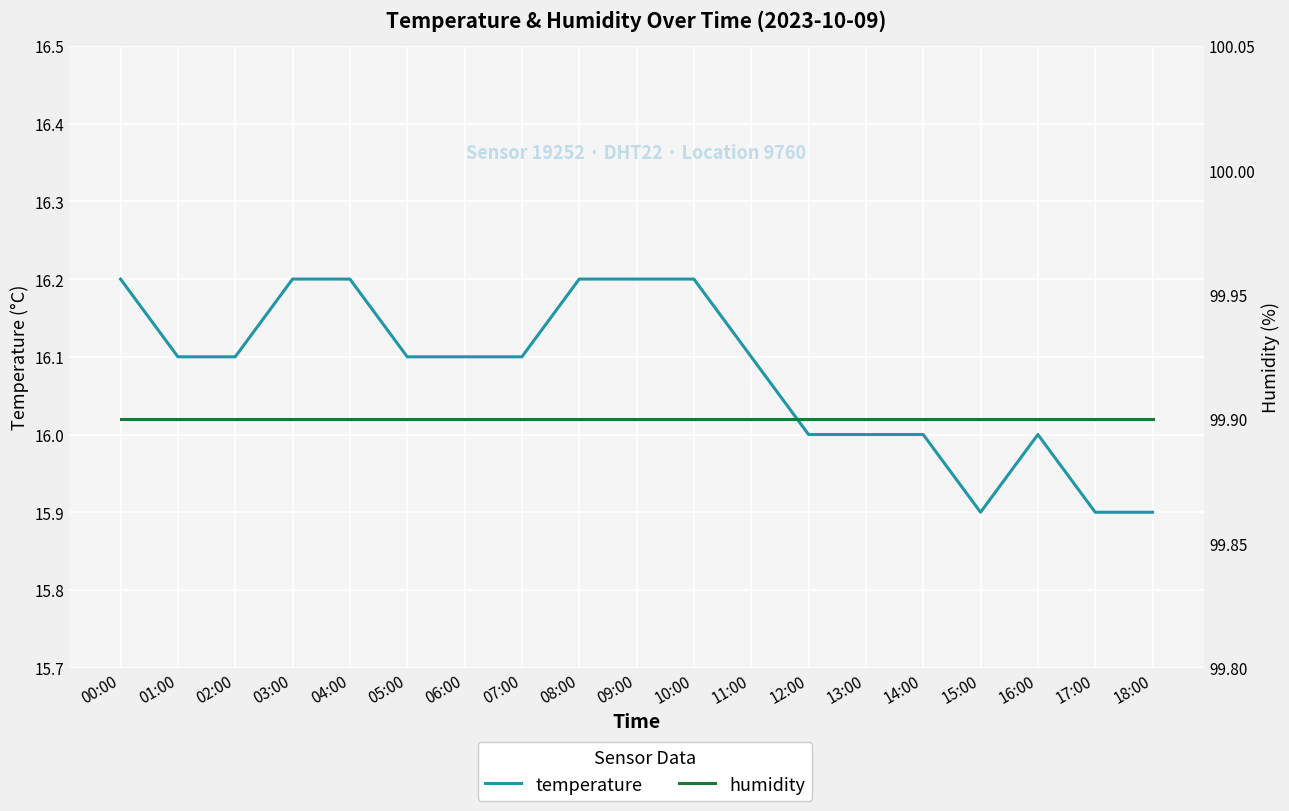

What is the difference between the second highest and second lowest values in the temperature series?

0.3